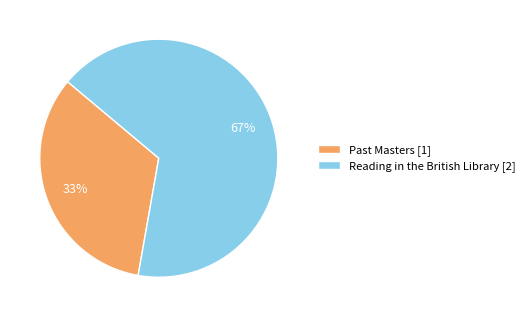

Rank the categories by value from highest to lowest.

Reading in the British Library, Past Masters